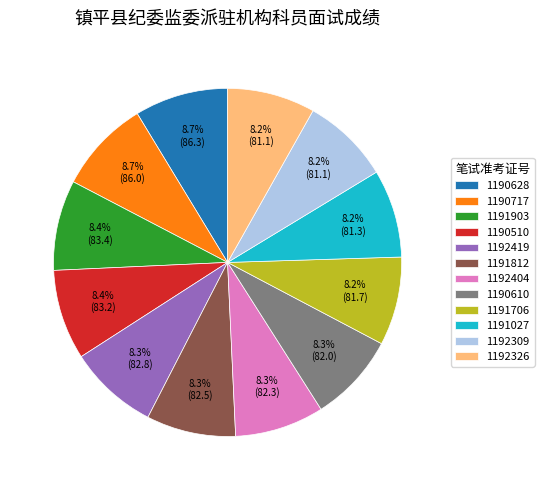

What is the ratio of the value at 1191812 to the value at 1192404?

1.0